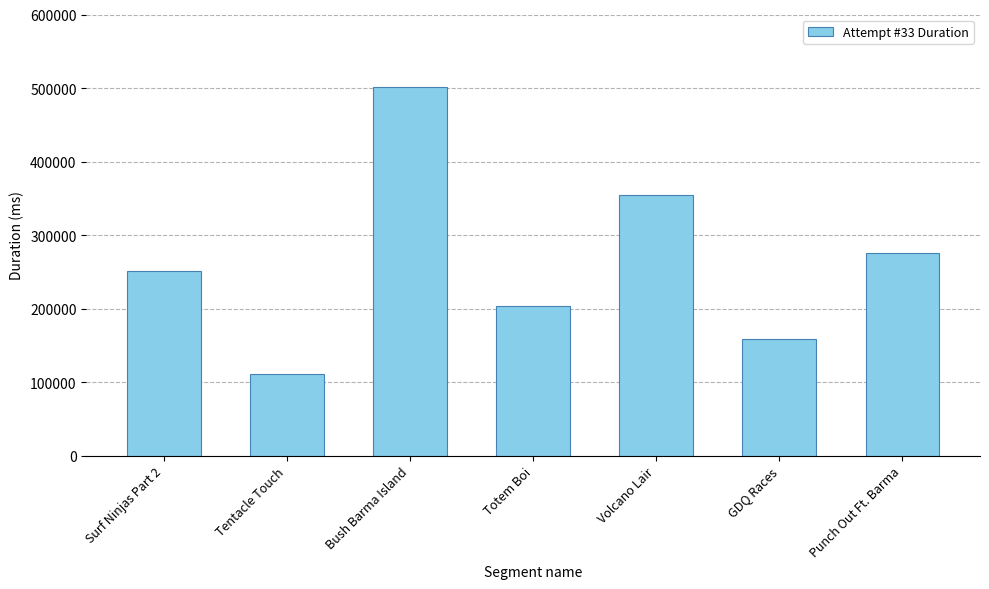

How many values are below 251315?

3